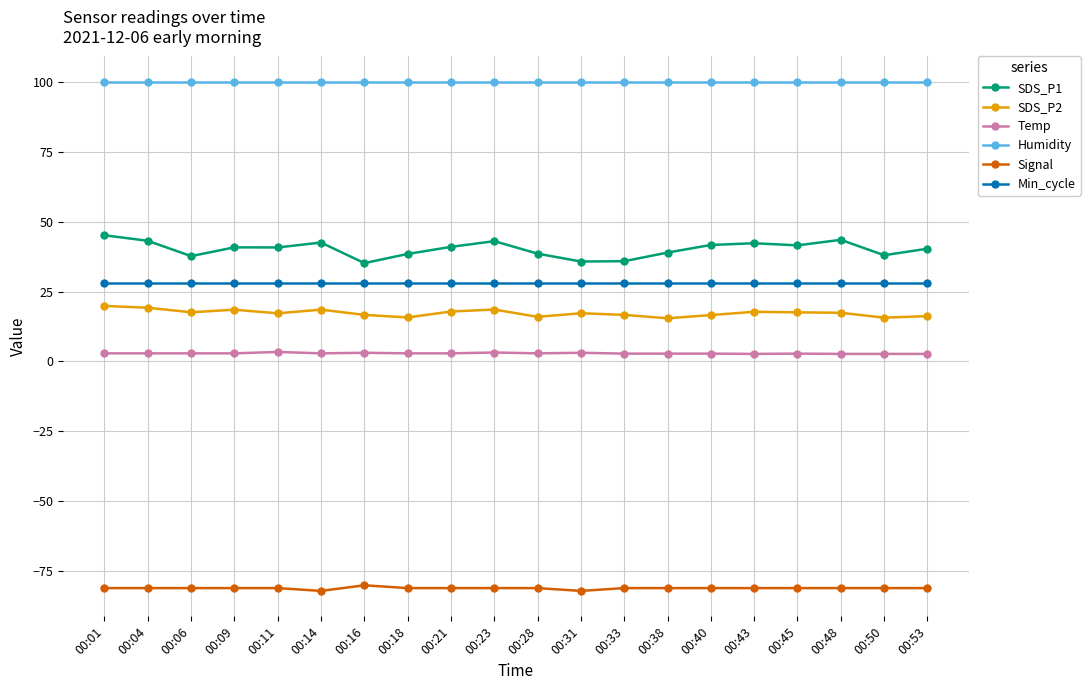

True or false: SDS_P2 and SDS_P1 intersect in this chart.

False